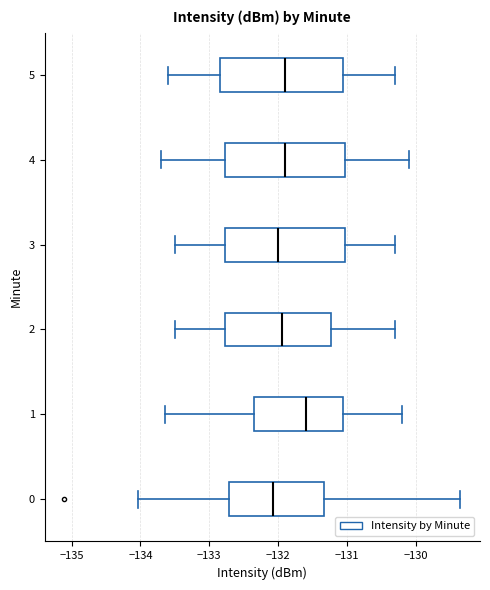

Reading bottom to top, read every box against the x-axis: the position of its median line, the range the box covers, and the ends of its whiskers. The values are not printed on the chart, so give them approximately, as read against the axis.

0: median -132.1, box -132.7 to -131.3, whiskers -134.0 to -129.4
1: median -131.6, box -132.3 to -131.1, whiskers -133.6 to -130.2
2: median -131.9, box -132.8 to -131.2, whiskers -133.5 to -130.3
3: median -132.0, box -132.8 to -131.0, whiskers -133.5 to -130.3
4: median -131.9, box -132.8 to -131.0, whiskers -133.7 to -130.1
5: median -131.9, box -132.8 to -131.0, whiskers -133.6 to -130.3